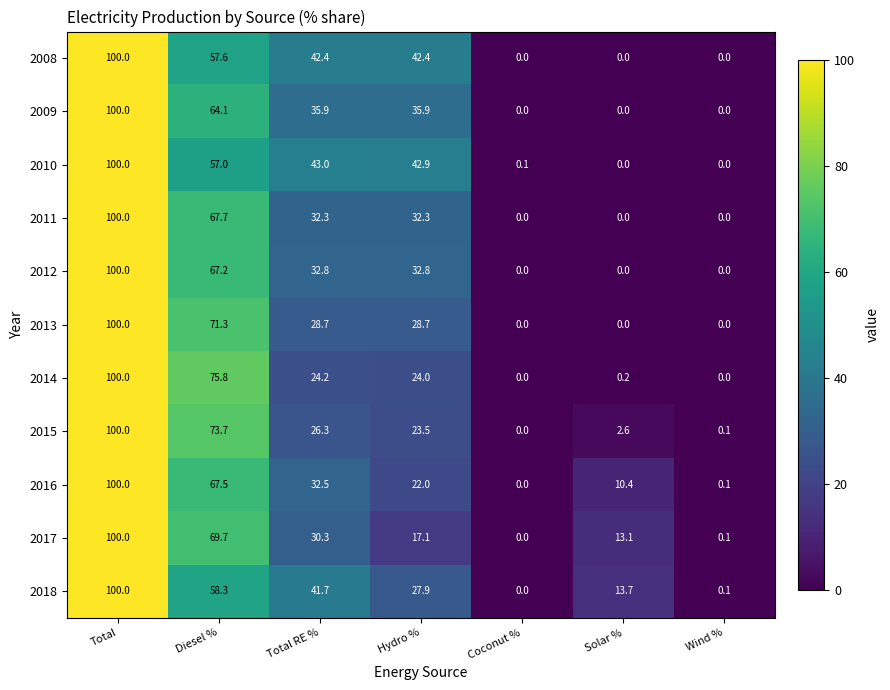

The 2009 series shows 0.0 at Coconut %. True or false?

True